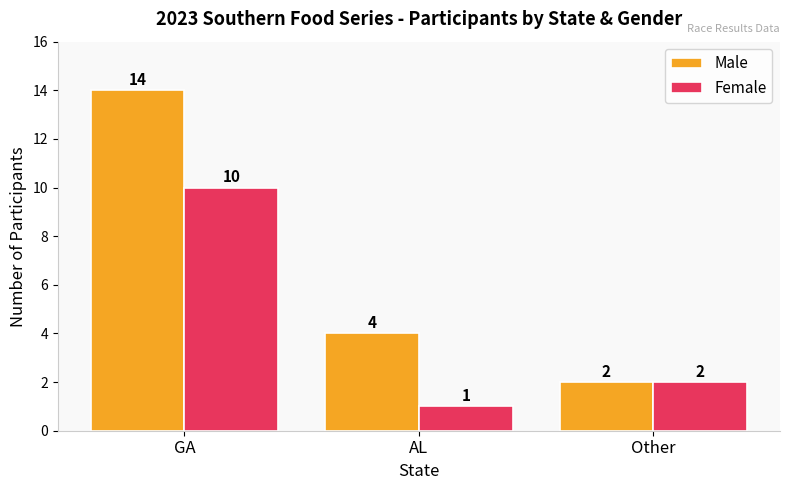

Which series has the largest range (max minus min)?

Male